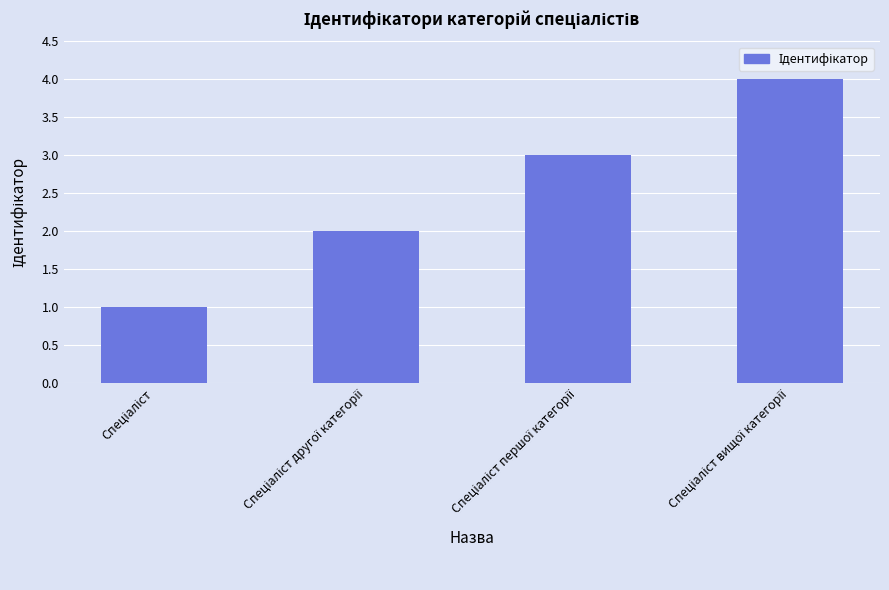

What is the sum of all values?

10